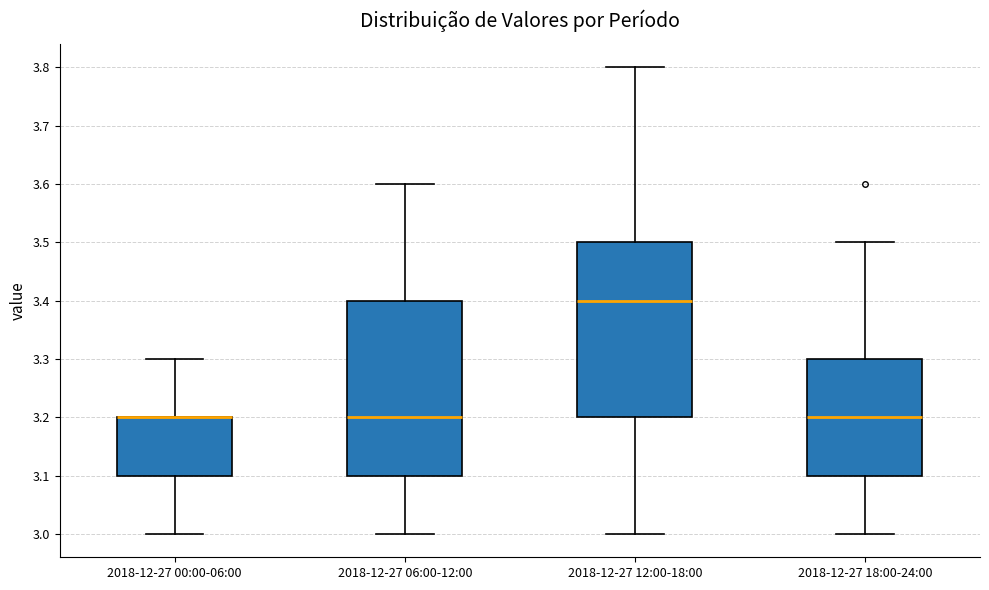

Reading left to right, transcribe this box plot: for each box, give where its median line is, the range the box spans, and where its two whiskers end, as read against the y-axis. The values are not printed on the chart, so give them approximately, as read against the axis.

2018-12-27 00:00-06:00: median 3.2 (drawn on the box's upper edge), box 3.1 to 3.2, whiskers 3.0 to 3.3
2018-12-27 06:00-12:00: median 3.2, box 3.1 to 3.4, whiskers 3.0 to 3.6
2018-12-27 12:00-18:00: median 3.4, box 3.2 to 3.5, whiskers 3.0 to 3.8
2018-12-27 18:00-24:00: median 3.2, box 3.1 to 3.3, whiskers 3.0 to 3.5